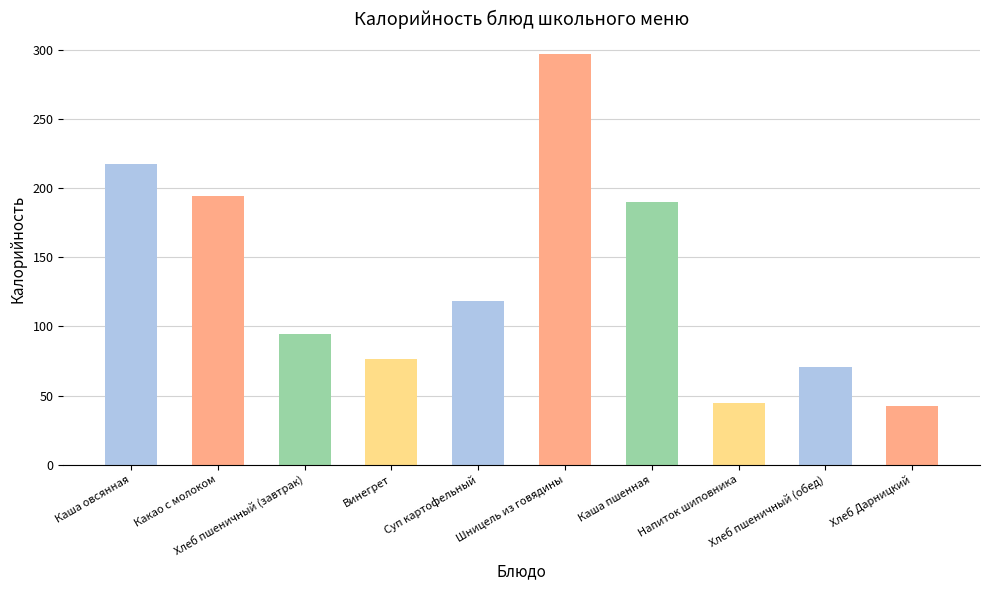

What is the minimum value shown in the chart?

42.4